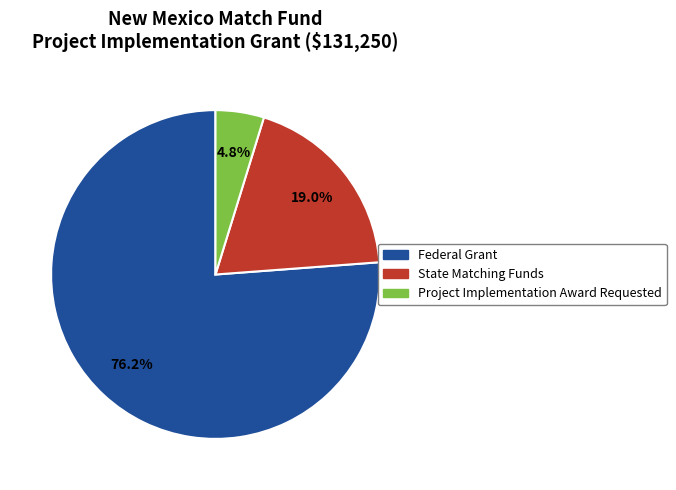

What percentage do Federal Grant and State Matching Funds together represent?

95.2%